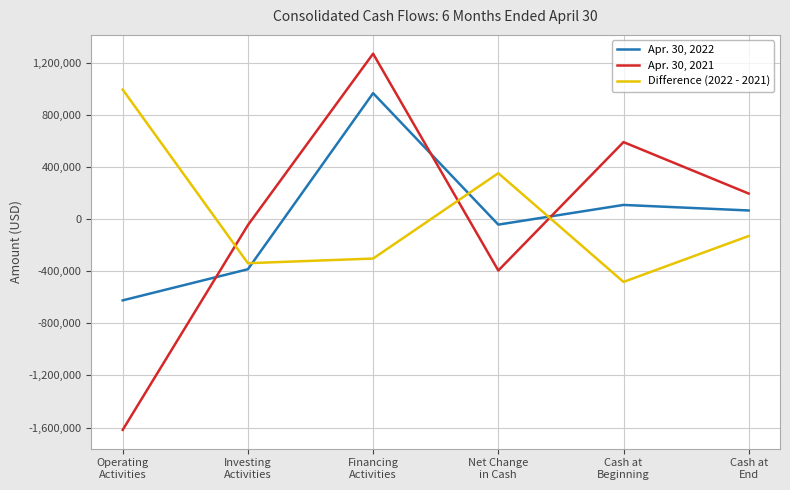

How many lines are shown in the chart?

3